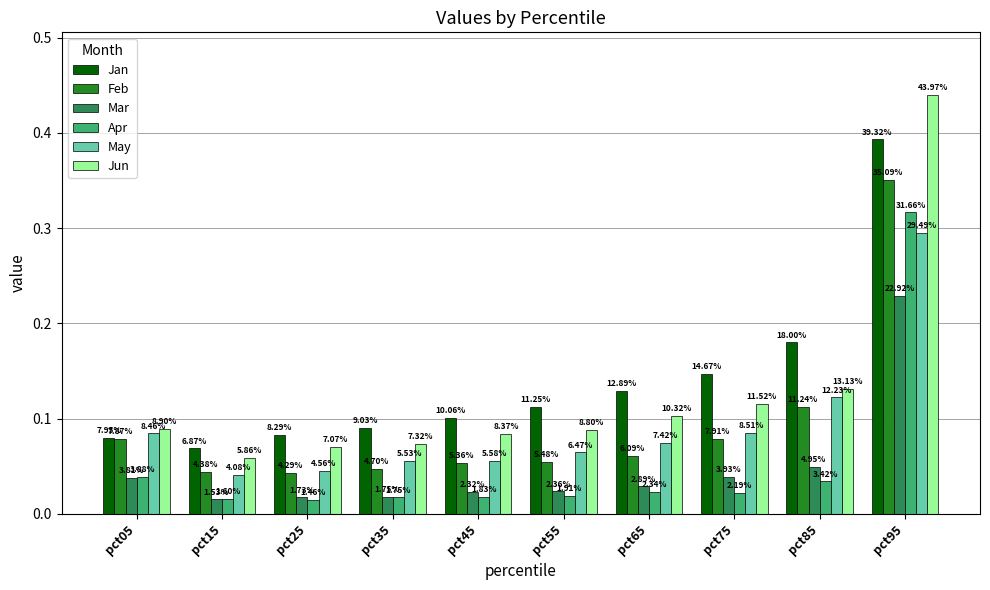

What are all the series names shown in the legend?

Jan, Feb, Mar, Apr, May, Jun